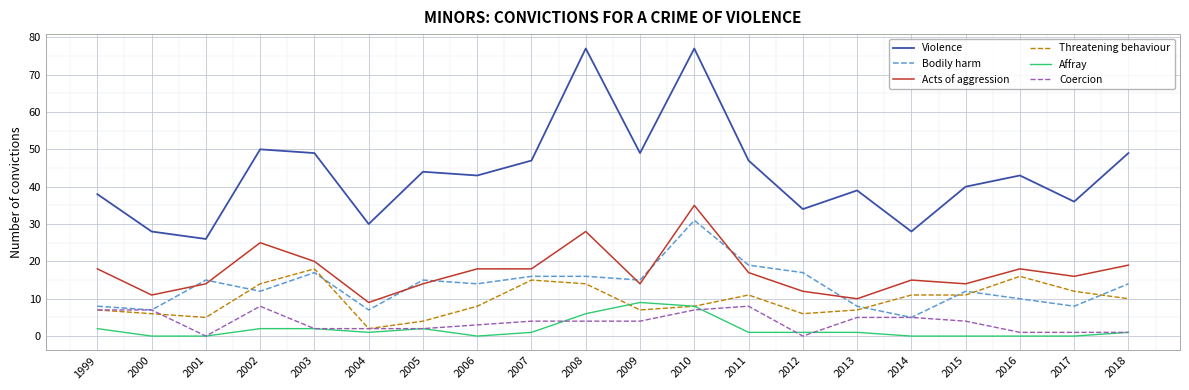

Which series has the largest range (max minus min)?

Violence